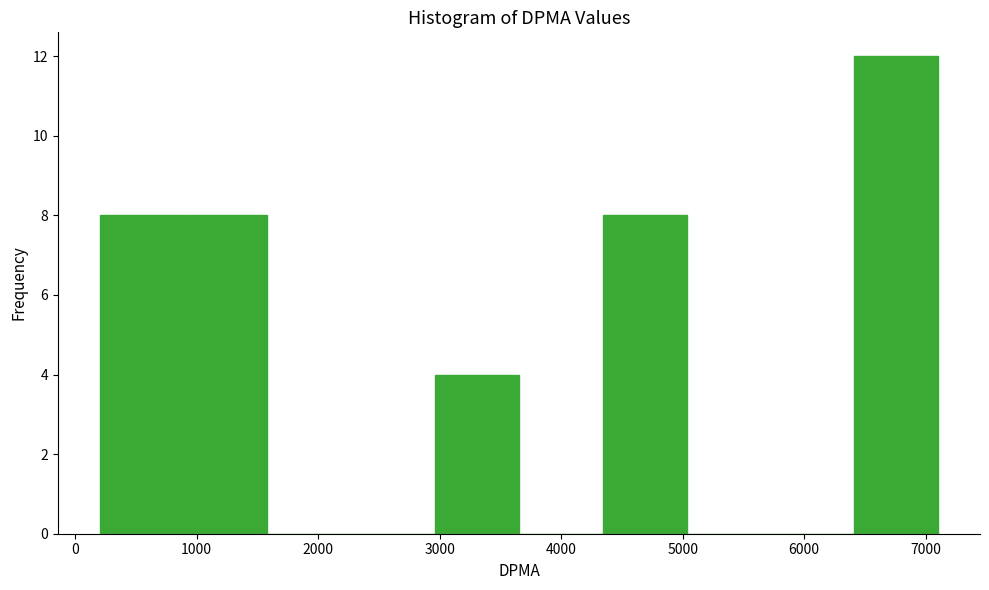

Reading left to right, transcribe this chart: for each bar, give the range it covers on the x-axis and its height. Neither the bar edges nor the heights are printed on the chart, so give them approximately, as read against the axes.

200 to 900: 8
900 to 1600: 8
1600 to 2300: 0
2300 to 3000: 0
3000 to 3700: 4
3700 to 4300: 0
4300 to 5000: 8
5000 to 5700: 0
5700 to 6400: 0
6400 to 7100: 12